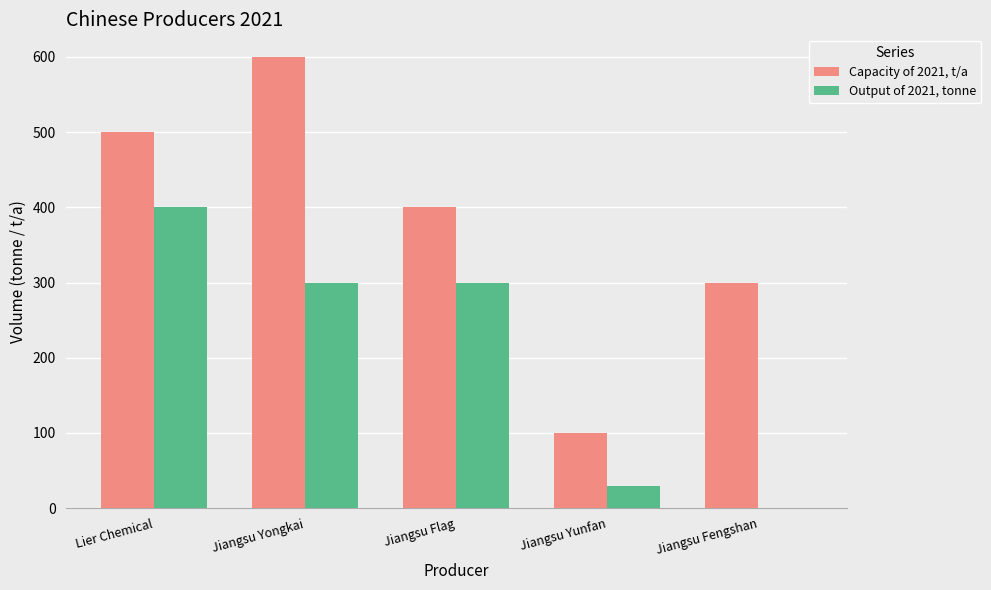

Read the Output of 2021, tonne value at Jiangsu Yongkai, to the nearest 50.

300